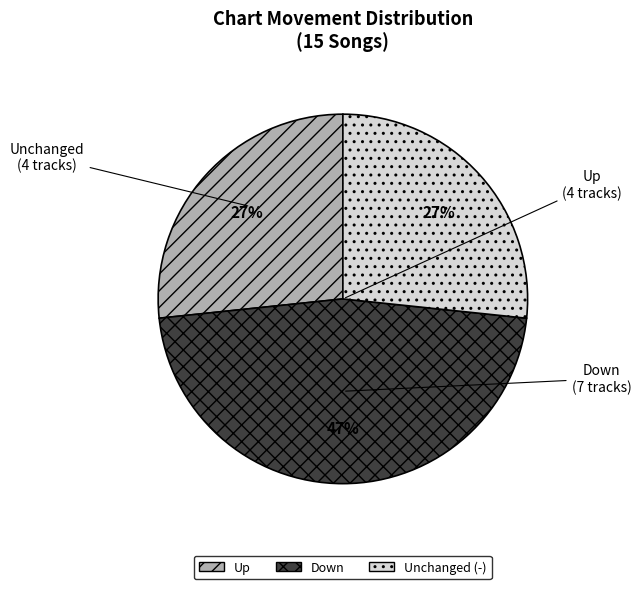

Is there any slice that represents more than half of the pie?

No